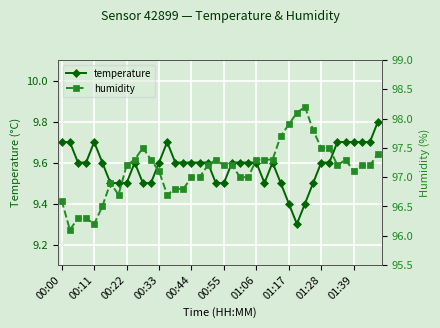

What is the highest value of the temperature series?

9.8